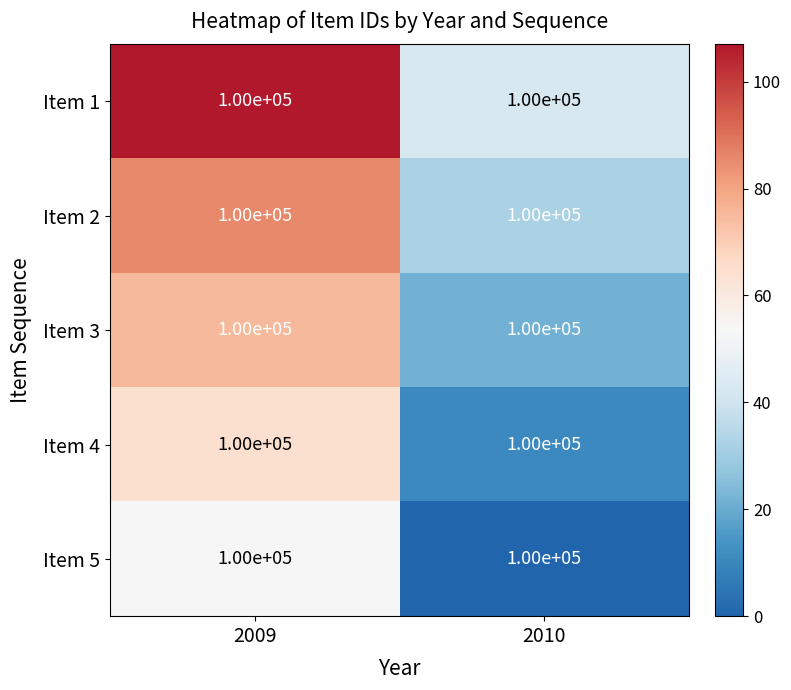

Rank the series at 2010 from lowest to highest value.

Item 5, Item 4, Item 3, Item 2, Item 1